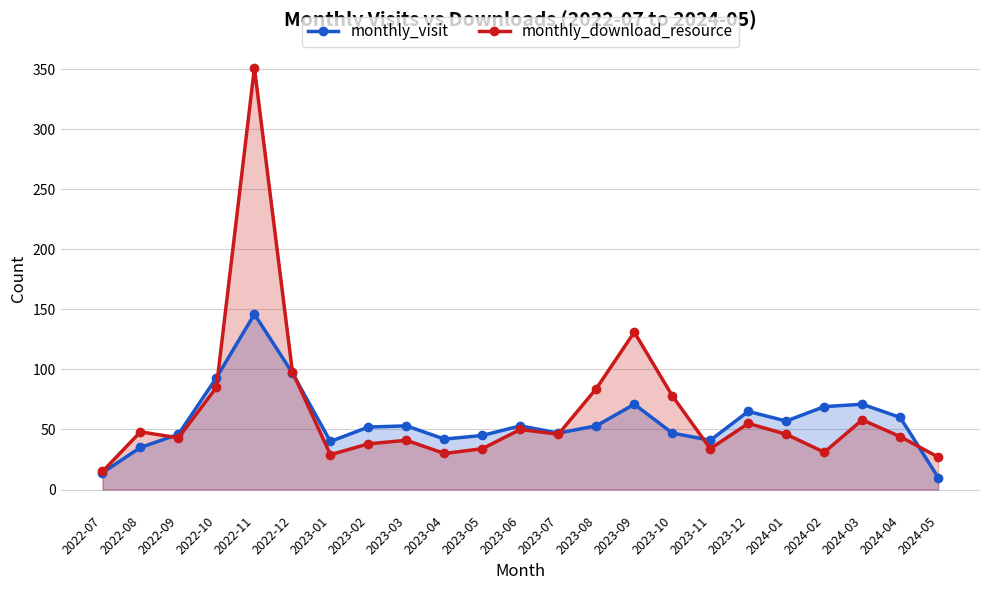

Reading left to right, what are all the values shown in this chart?

monthly_visit: 14	35	46	93	146	97	40	52	53	42	45	53	47	53	71	47	41	65	57	69	71	60	10
monthly_download_resource: 15	48	43	85	351	98	29	38	41	30	34	50	46	84	131	78	34	55	46	31	58	44	27